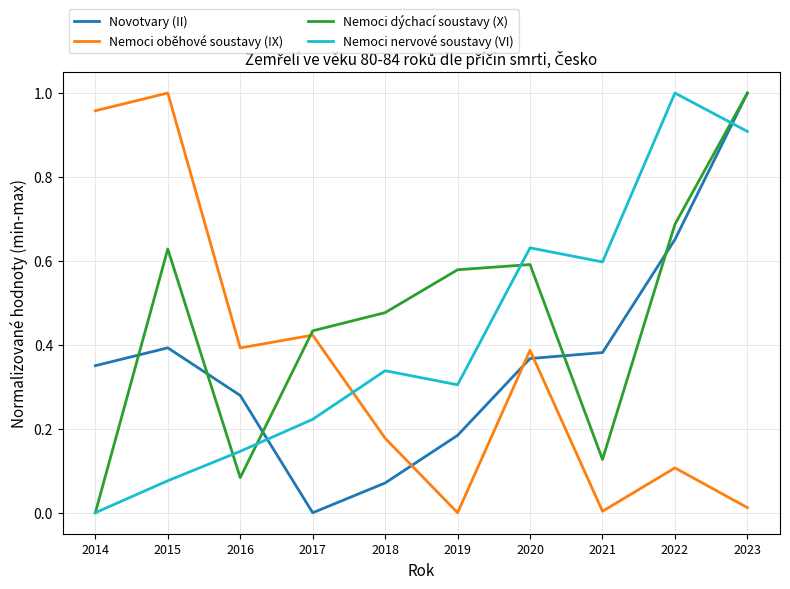

Between 2015 and 2022, which series saw the biggest shift?

Nemoci nervové soustavy (VI)